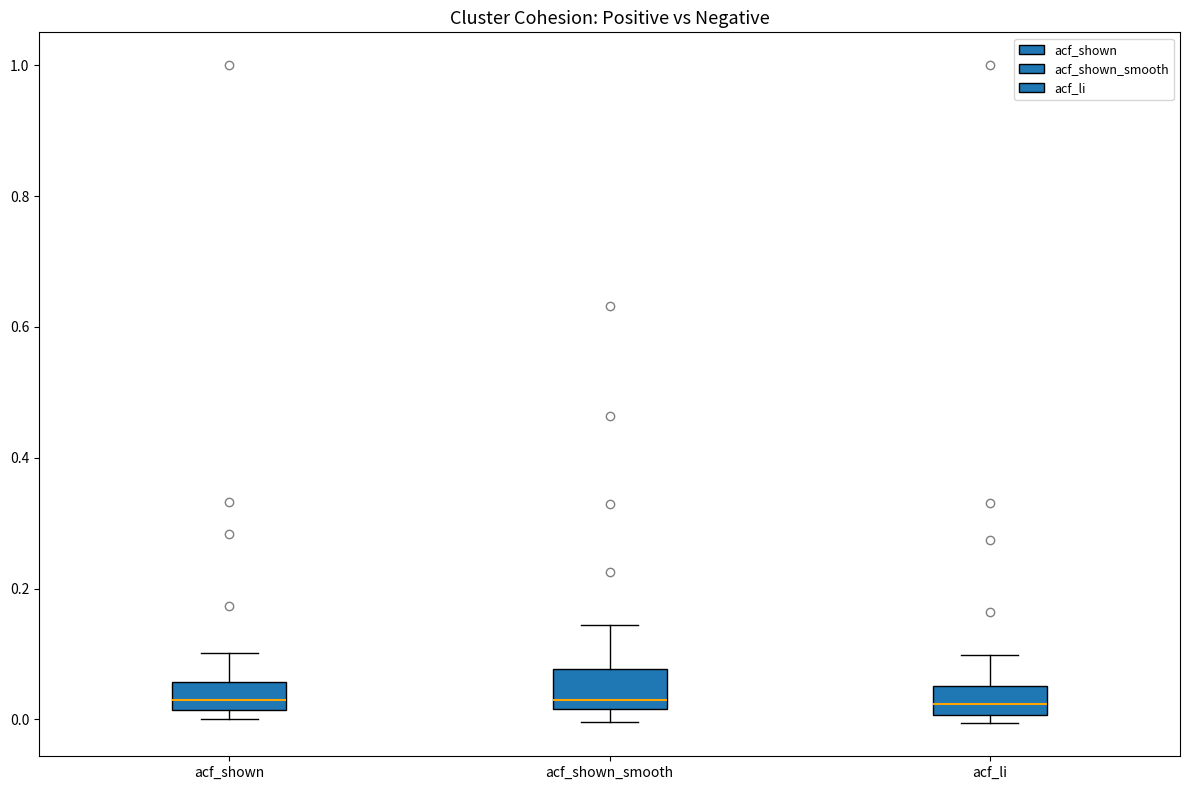

Reading left to right, transcribe this box plot: for each box, give where its median line is, the range the box spans, and where its two whiskers end, as read against the y-axis. The values are not printed on the chart, so give them approximately, as read against the axis.

acf_shown: median 0.04, box 0.02 to 0.06, whiskers 0.00 to 0.10
acf_shown_smooth: median 0.04, box 0.02 to 0.08, whiskers 0.00 to 0.14
acf_li: median 0.02, box 0.00 to 0.06, whiskers 0.00 (just below the box's lower edge) to 0.10